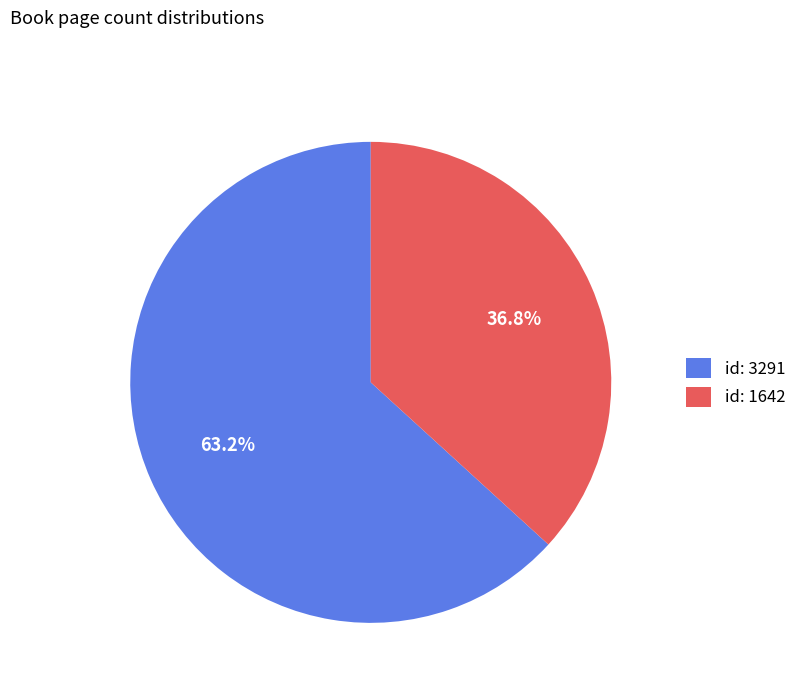

What is the ratio of the value at id: 3291 to the value at id: 1642?

1.7